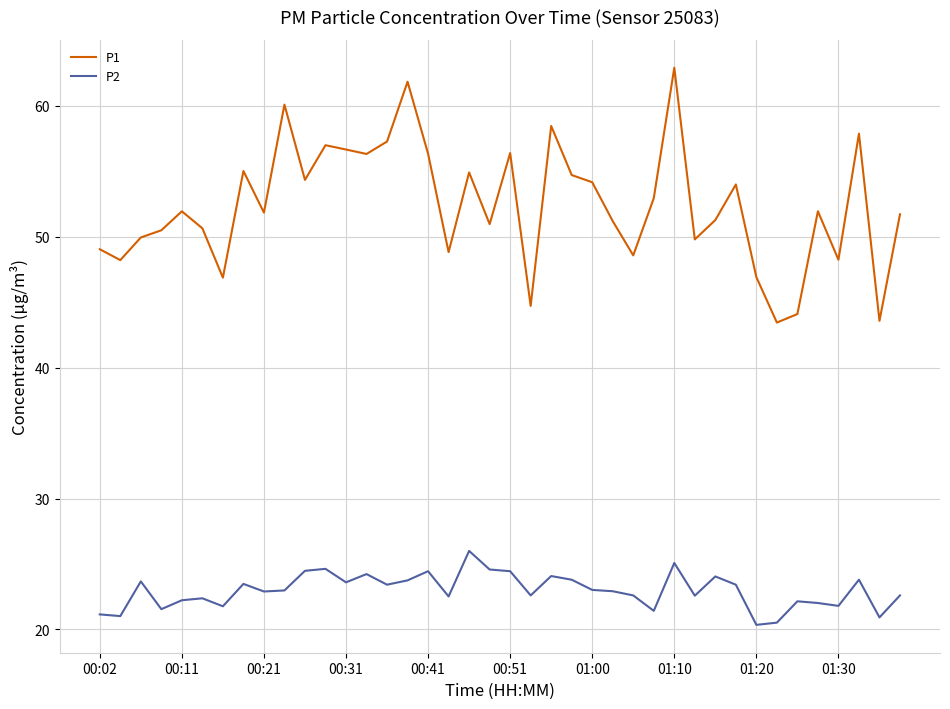

At how many categories does at least one series exceed 23?

40